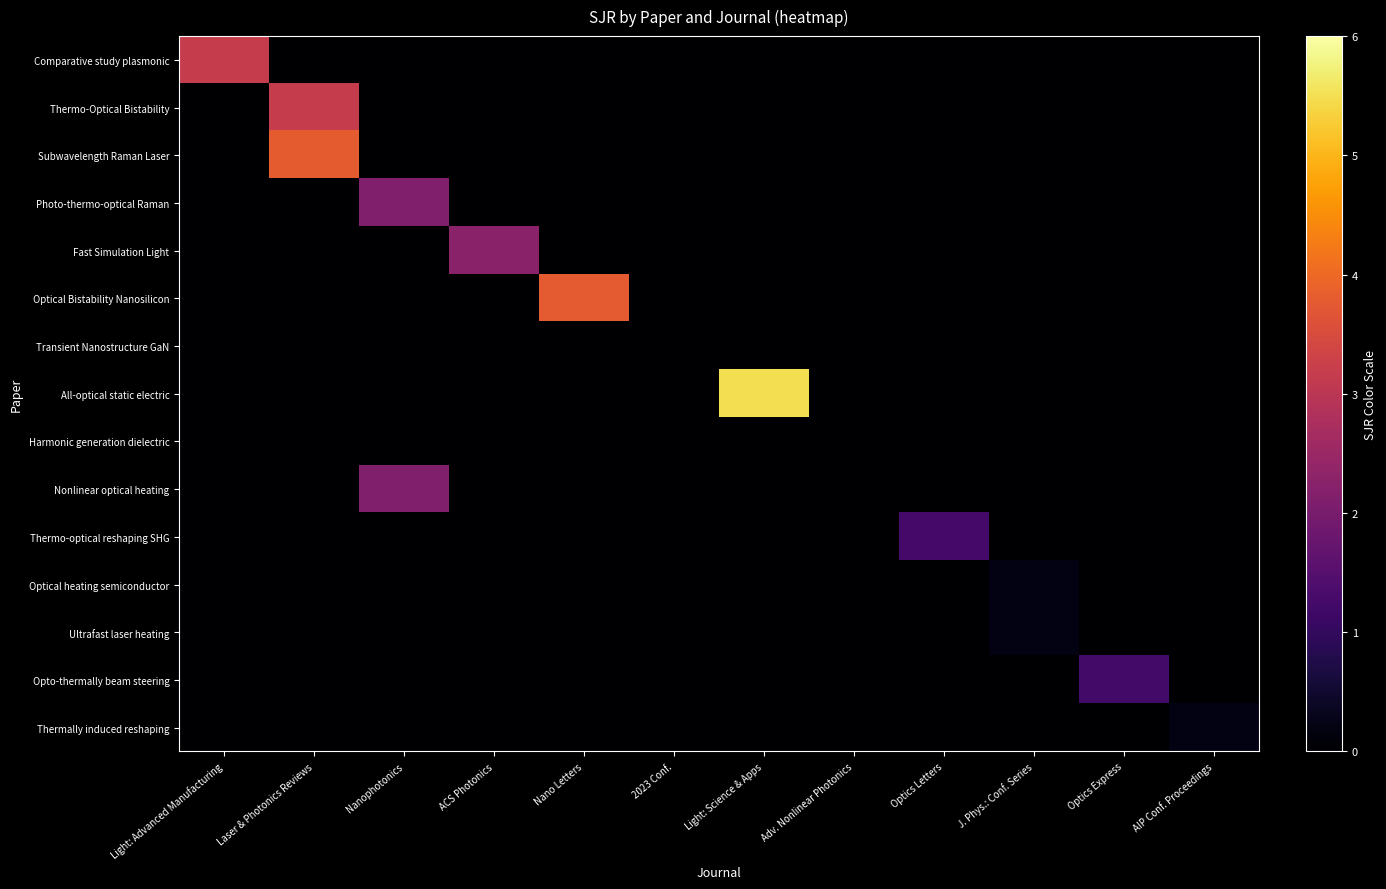

At which category does the chart reach its peak across all series?

Light: Science & Apps